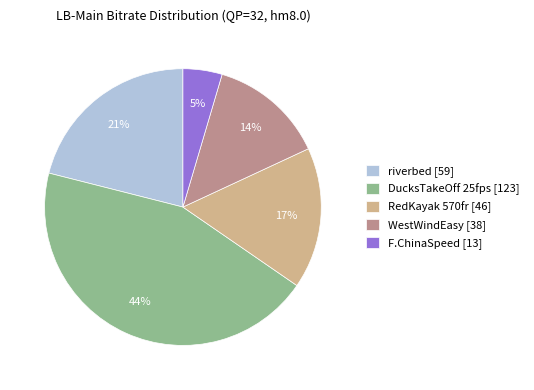

Does any single category account for the majority?

No